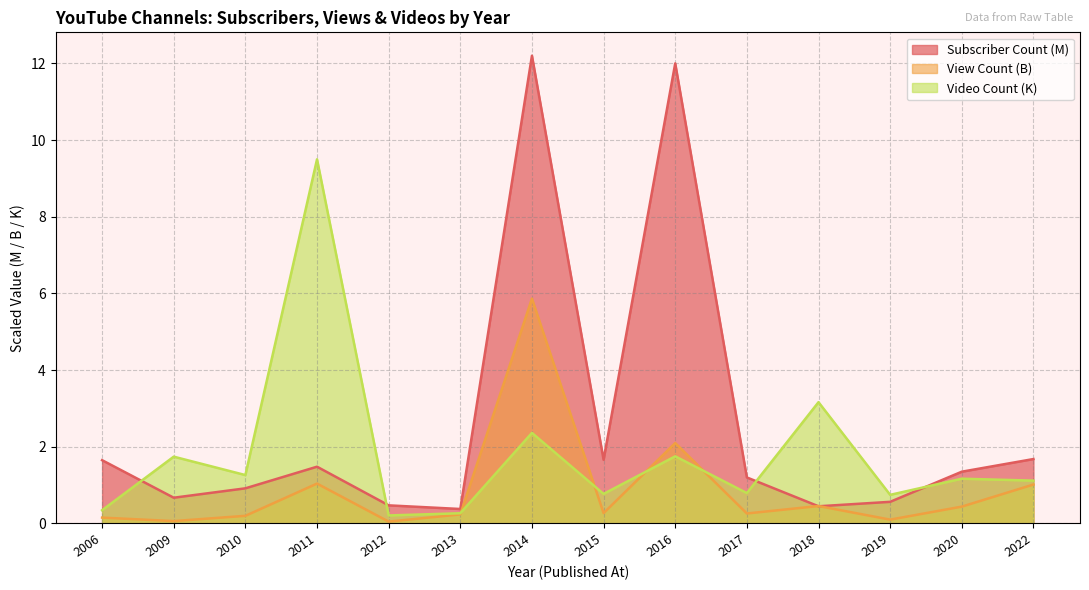

What is the sum of all Video Count values?

25.2